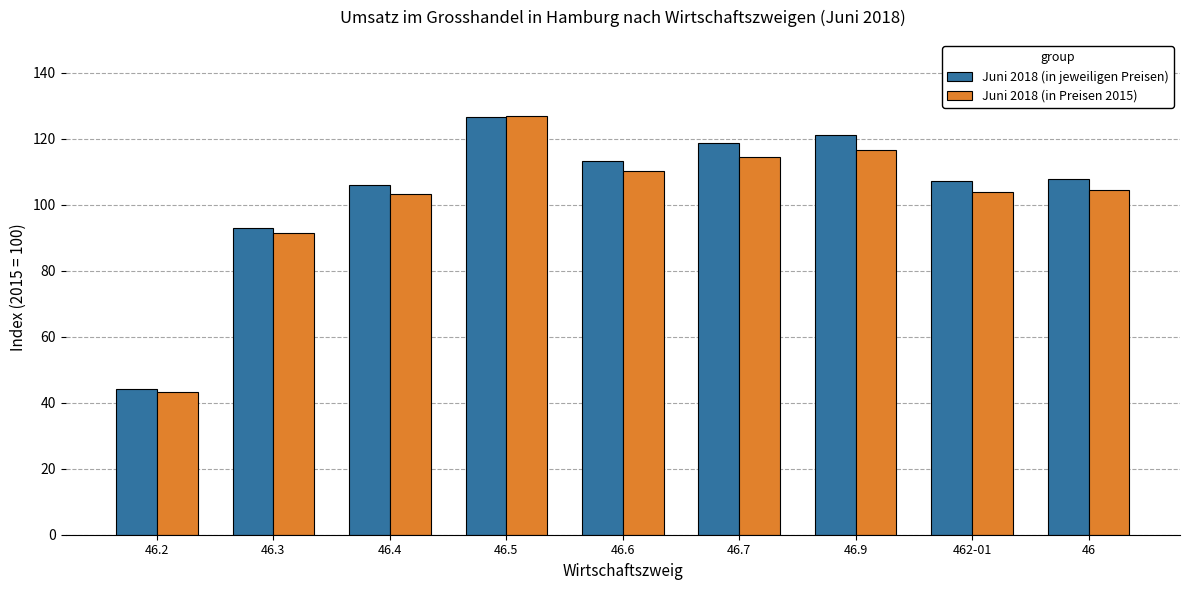

Does the chart contain any negative values?

No